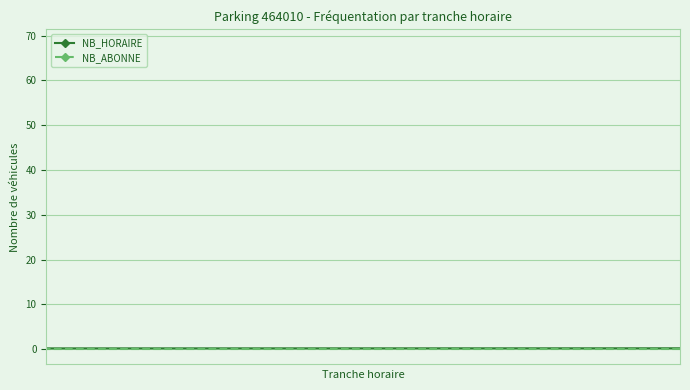

How many series are shown in this chart?

2